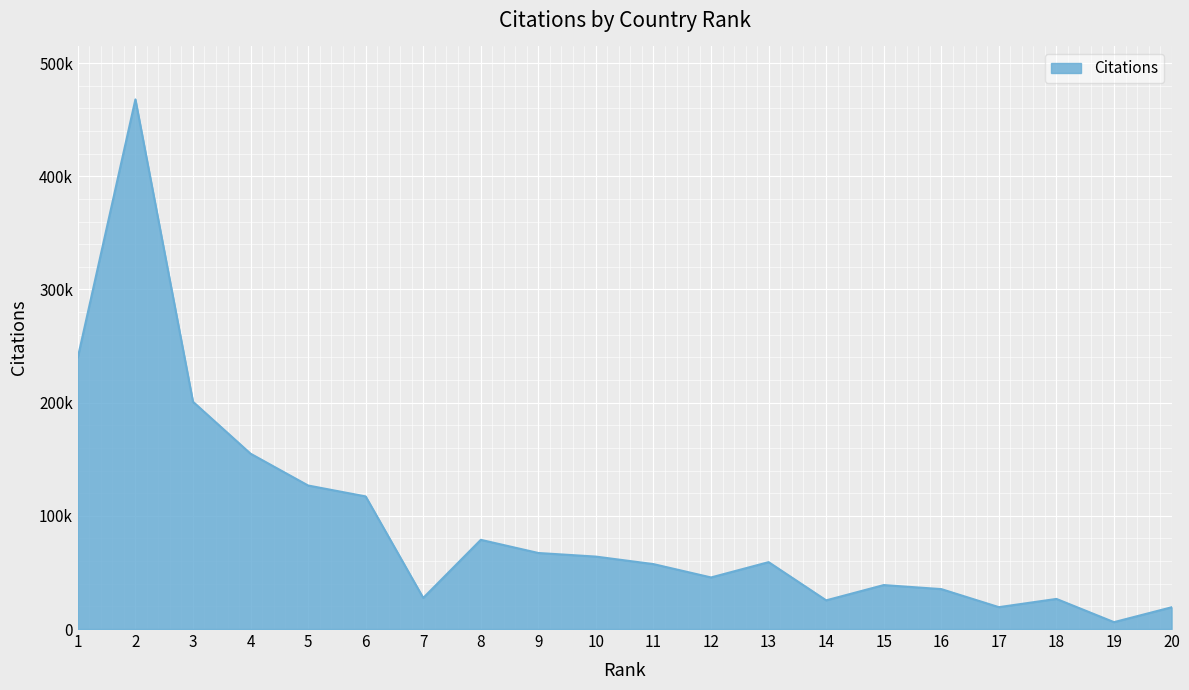

What is the maximum value shown in the chart?

467867